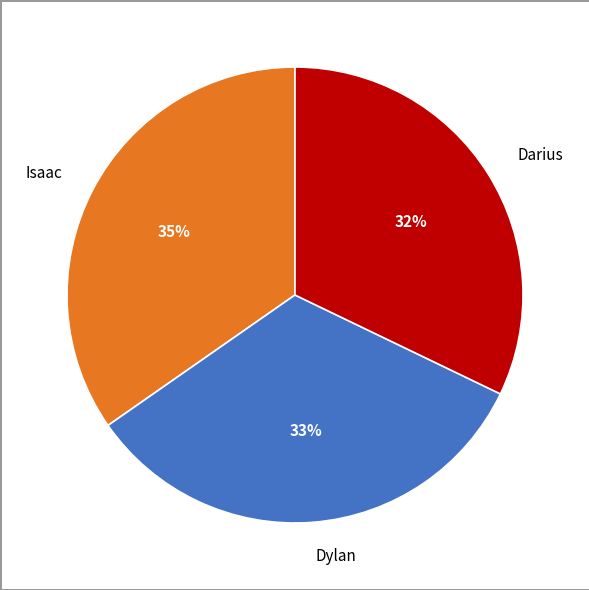

Which has a higher value, Dylan or Isaac?

Isaac